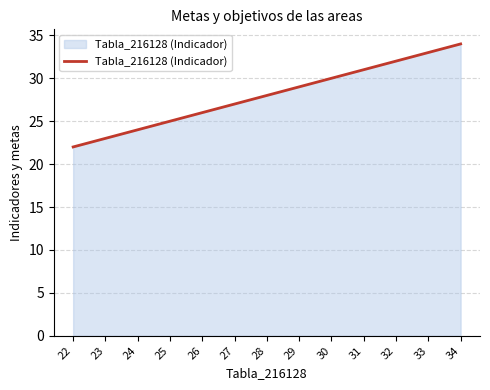

Does the chart display data point markers on the line(s)?

No